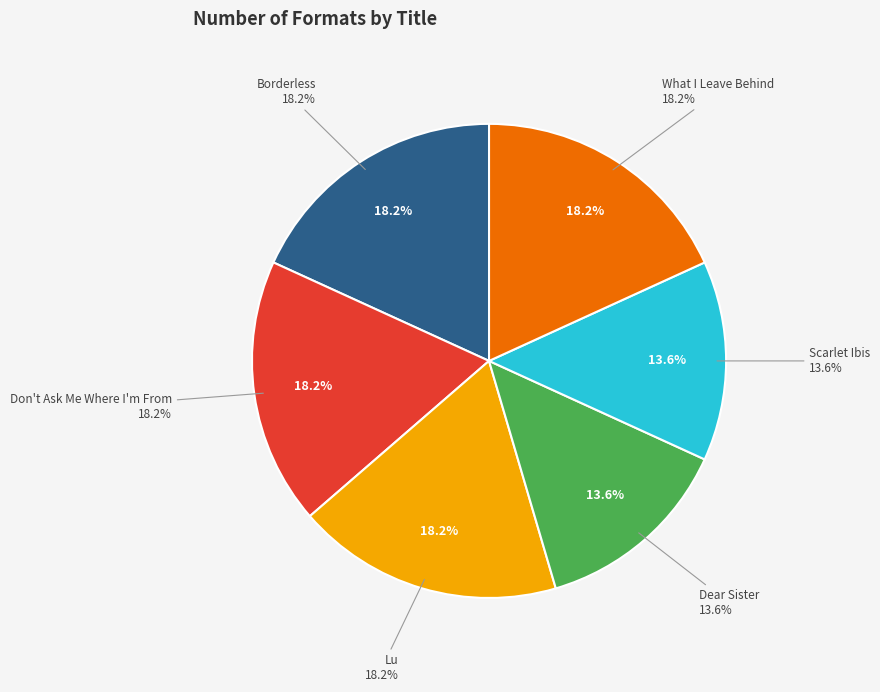

The What I Leave Behind slice represents 18% of the pie. True or false?

True